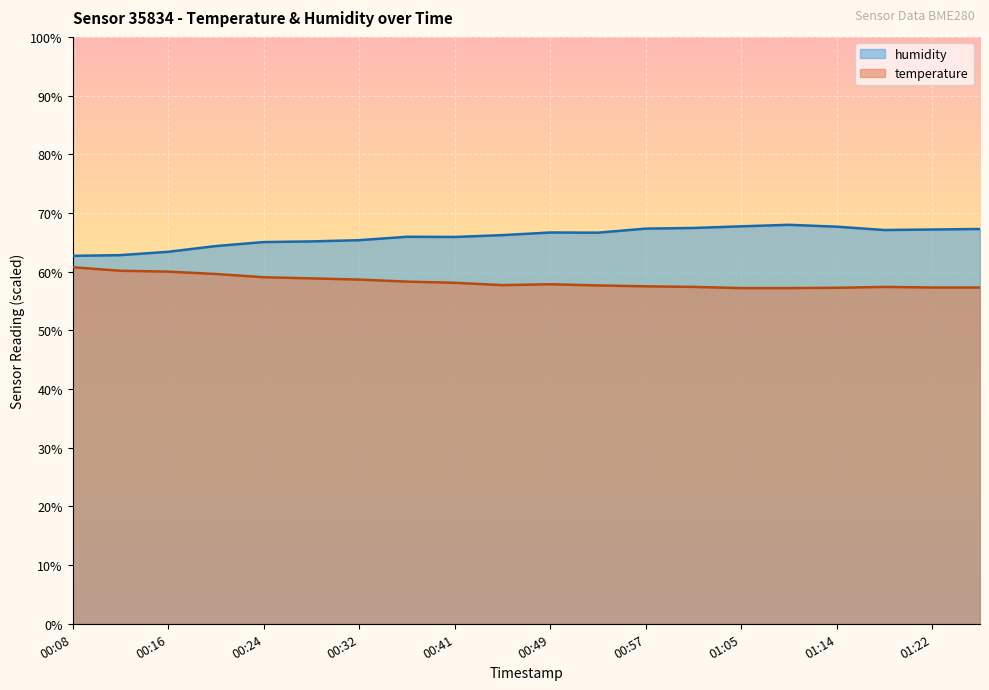

What is the sum of all humidity values?

1319.8